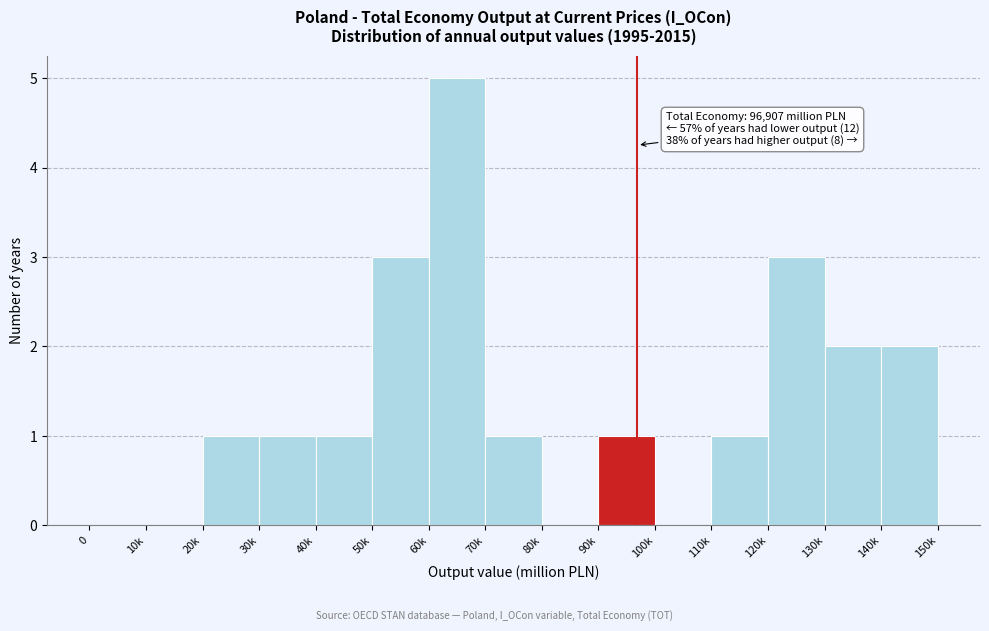

Reading left to right, list all the values displayed in this chart.

0=0	10k=0	20k=1	30k=1	40k=1	50k=3	60k=5	70k=1	80k=0	90k=1	100k=0	110k=1	120k=3	130k=2	140k=2